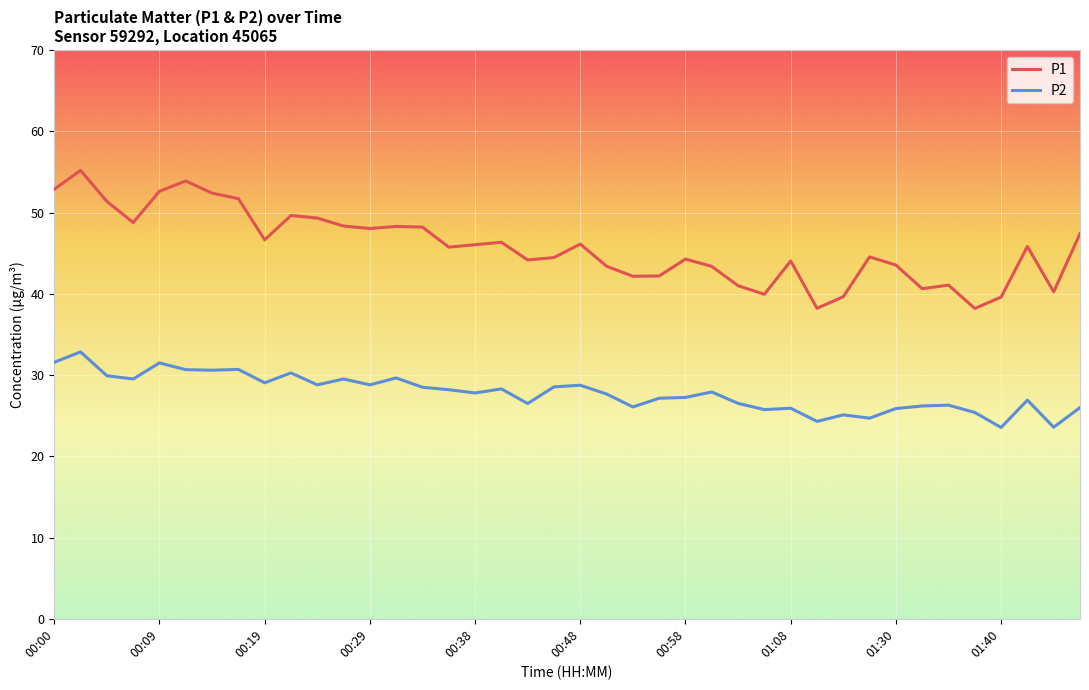

Rank the series by their average value, from highest to lowest.

P1, P2